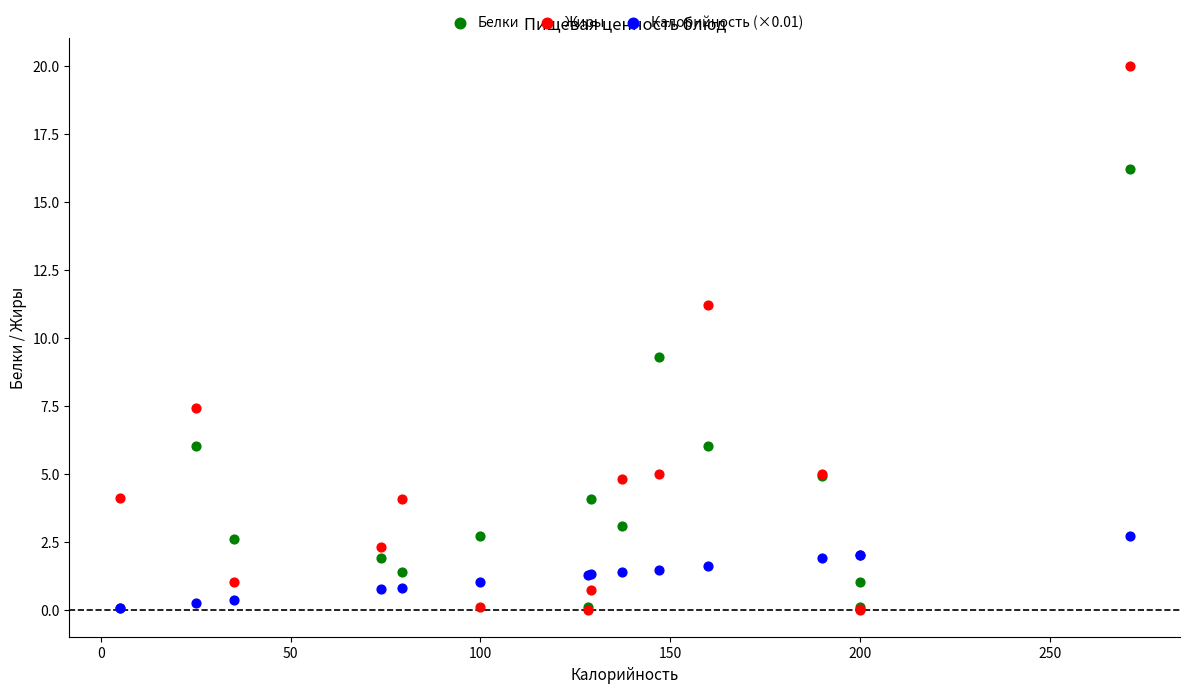

In the Белки series, what Y value is closest to 8?

9.3